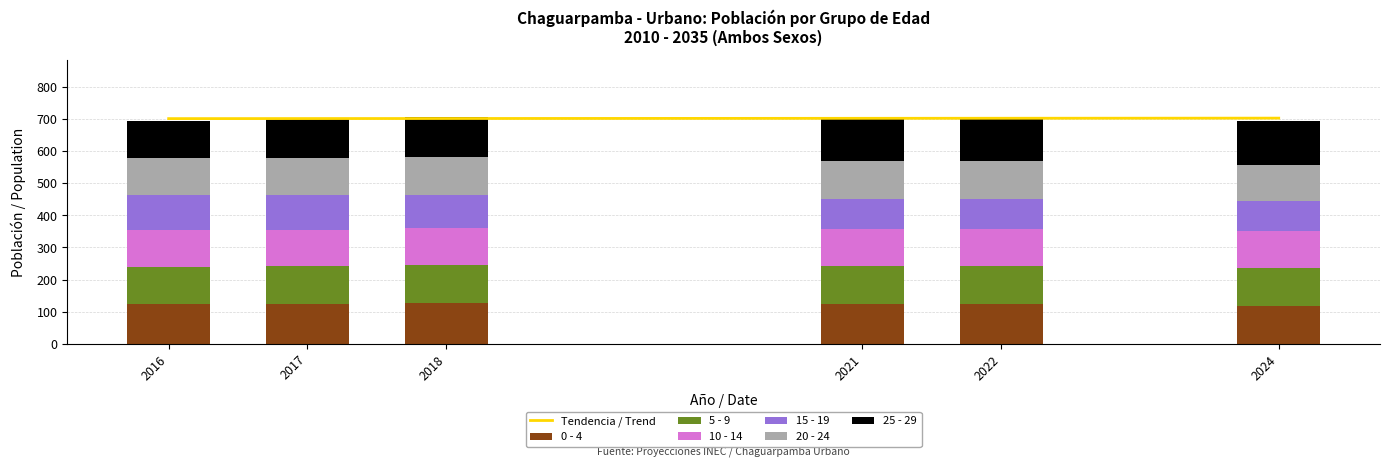

The 15 - 19 series shows 70 at 2018. True or false?

False